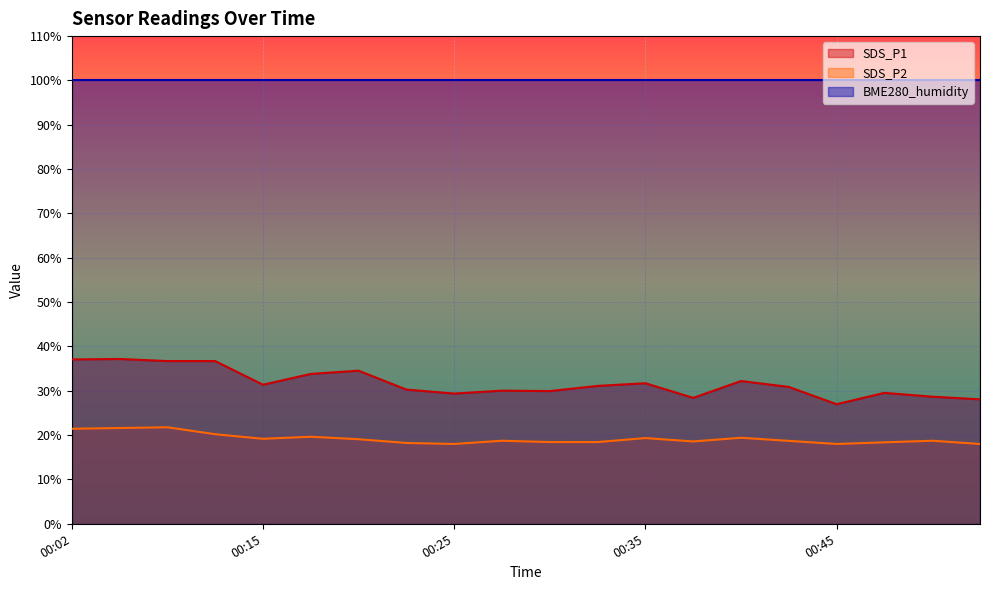

Rank the series by their average value, from highest to lowest.

BME280_humidity, SDS_P1, SDS_P2